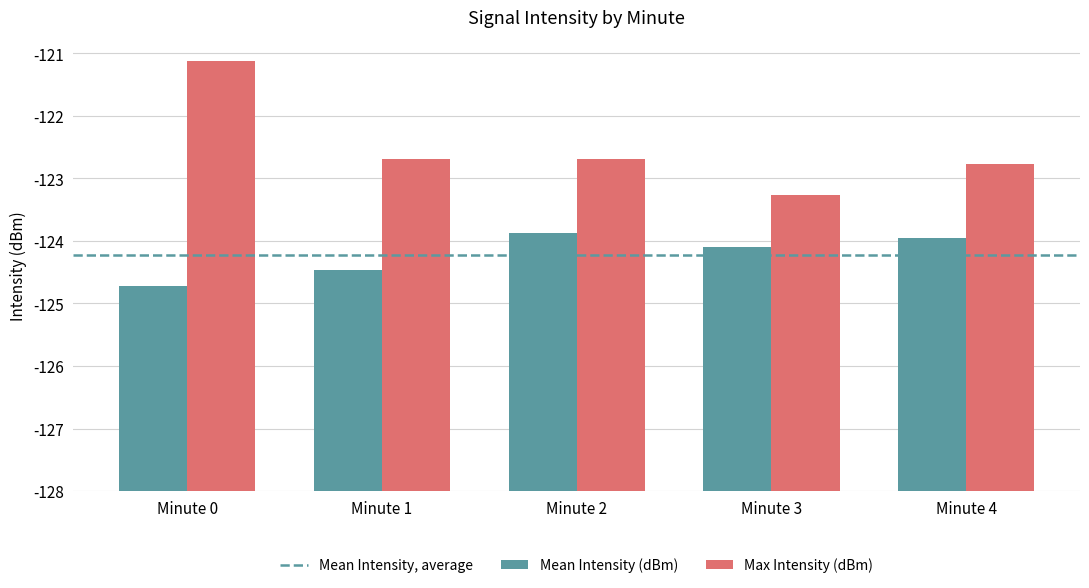

Which category has the lowest value in the Mean Intensity (dBm) series?

Minute 0